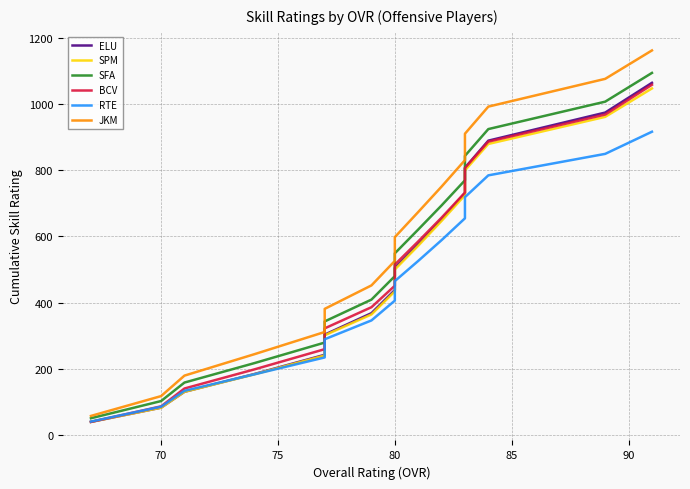

True or false: BCV and ELU intersect in this chart.

True